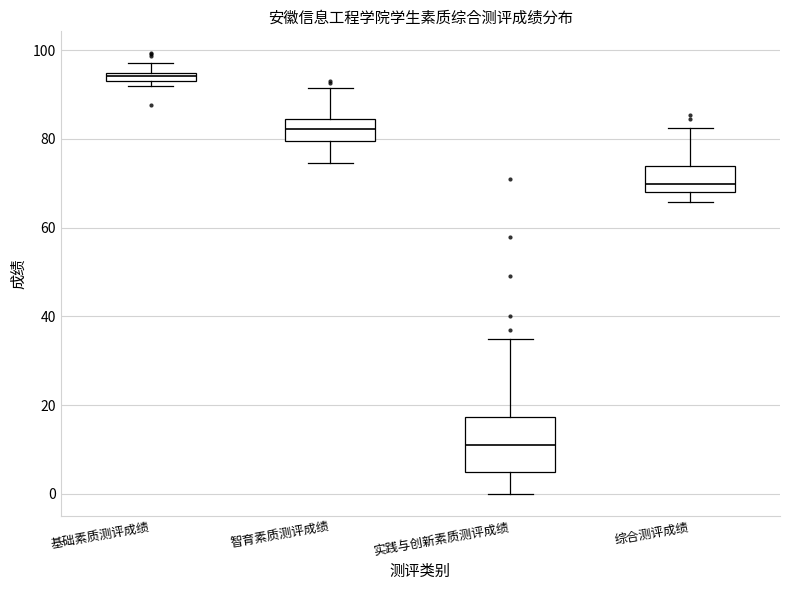

Which box has the lowest median line?

实践与创新素质测评成绩